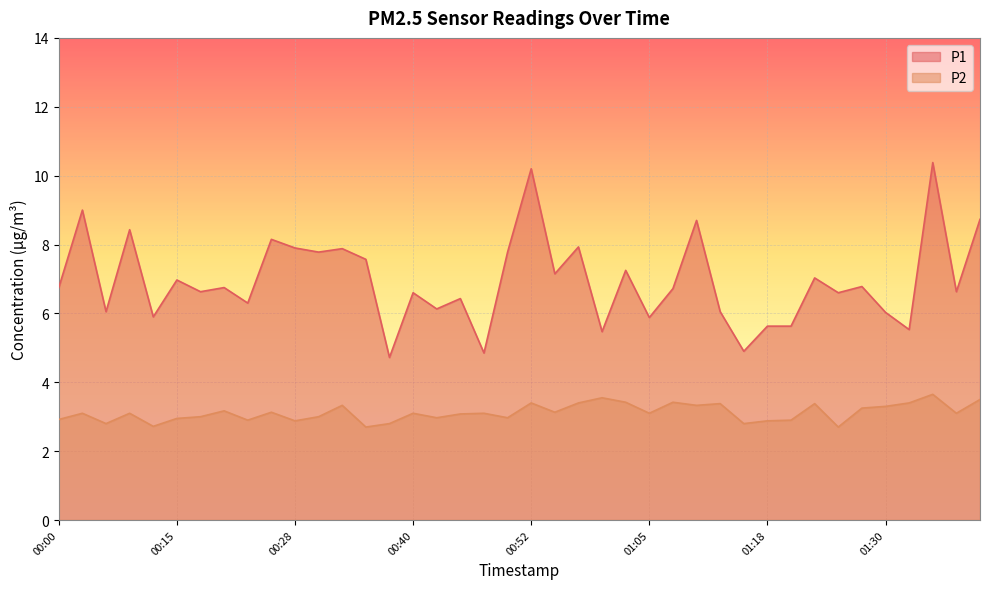

What is the minimum value for P1?

4.7